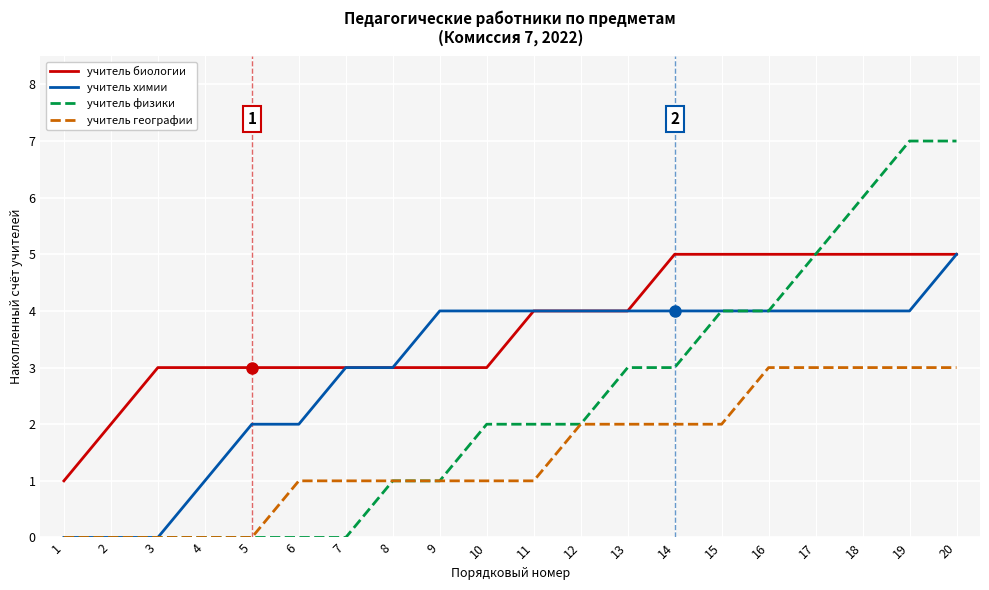

What is the total value across all series at 9?

9